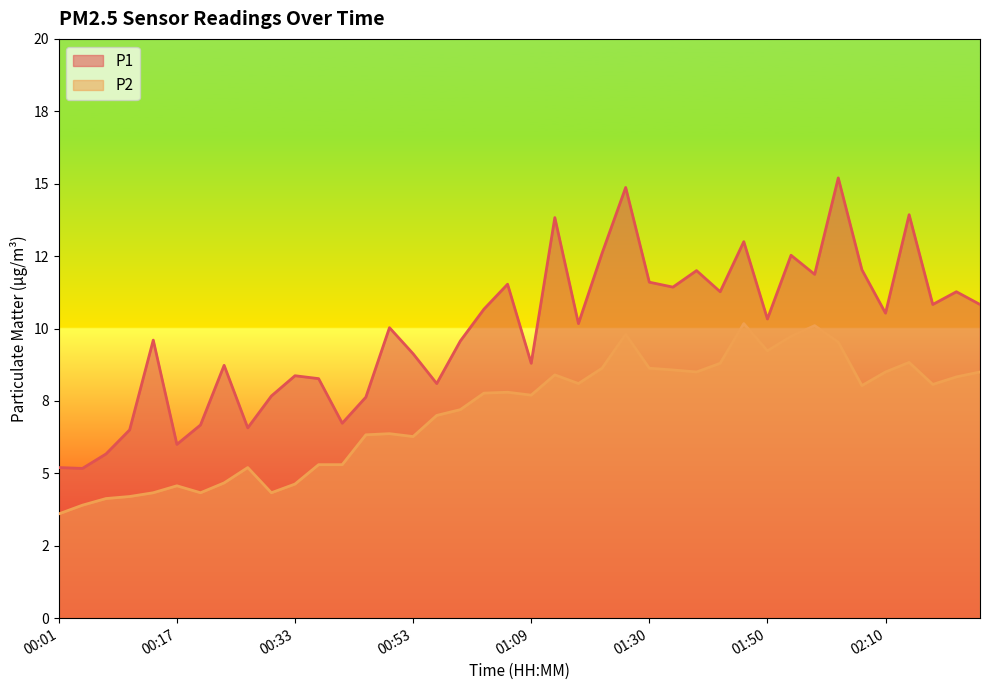

At 01:17, list the series in order from largest to smallest.

P1, P2